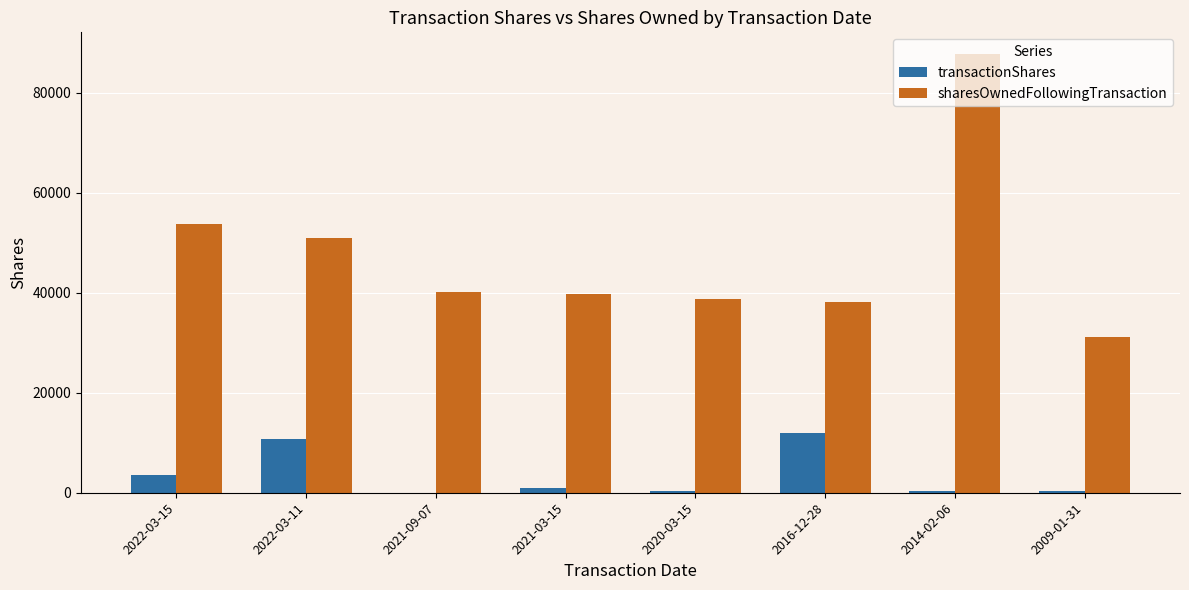

Does the chart contain stacked bars?

No